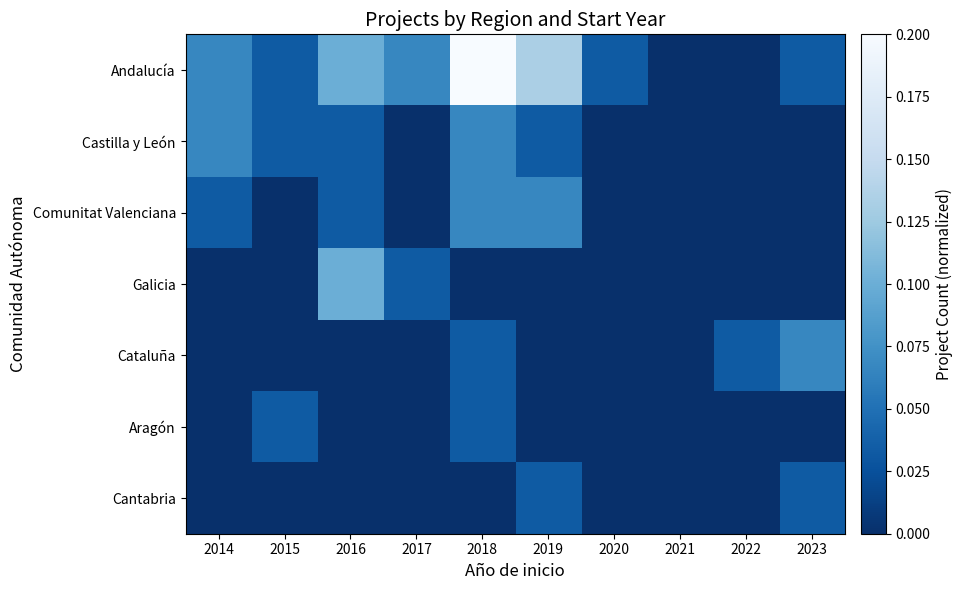

Reading right to left, list all the values displayed in this chart.

Andalucía: 2023=0.0	2022=0.0	2021=0.0	2020=0.0	2019=0.1	2018=0.2	2017=0.1	2016=0.1	2015=0.0	2014=0.1
Castilla y León: 2023=0.0	2022=0.0	2021=0.0	2020=0.0	2019=0.0	2018=0.1	2017=0.0	2016=0.0	2015=0.0	2014=0.1
Comunitat Valenciana: 2023=0.0	2022=0.0	2021=0.0	2020=0.0	2019=0.1	2018=0.1	2017=0.0	2016=0.0	2015=0.0	2014=0.0
Galicia: 2023=0.0	2022=0.0	2021=0.0	2020=0.0	2019=0.0	2018=0.0	2017=0.0	2016=0.1	2015=0.0	2014=0.0
Cataluña: 2023=0.1	2022=0.0	2021=0.0	2020=0.0	2019=0.0	2018=0.0	2017=0.0	2016=0.0	2015=0.0	2014=0.0
Aragón: 2023=0.0	2022=0.0	2021=0.0	2020=0.0	2019=0.0	2018=0.0	2017=0.0	2016=0.0	2015=0.0	2014=0.0
Cantabria: 2023=0.0	2022=0.0	2021=0.0	2020=0.0	2019=0.0	2018=0.0	2017=0.0	2016=0.0	2015=0.0	2014=0.0